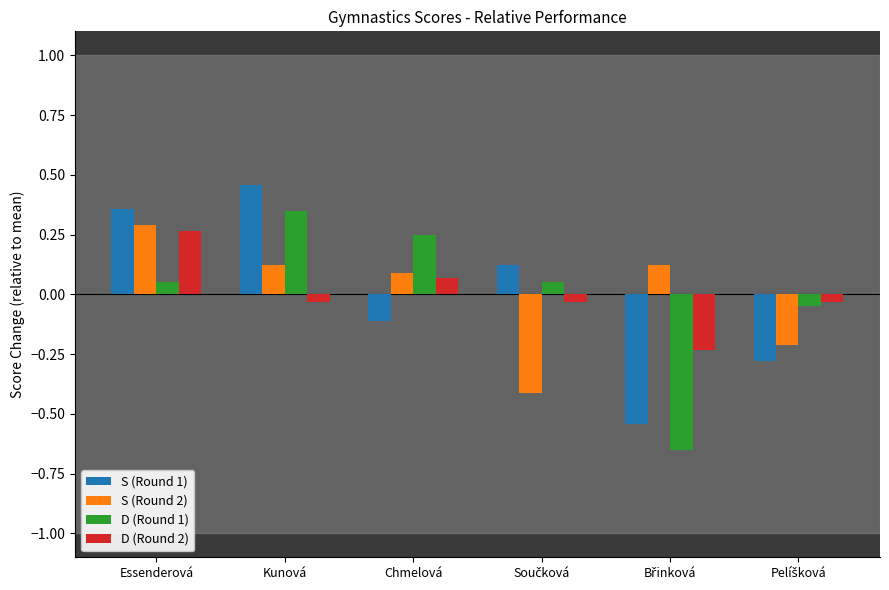

At which label does S (Round 1) first exceed 0?

Essenderová